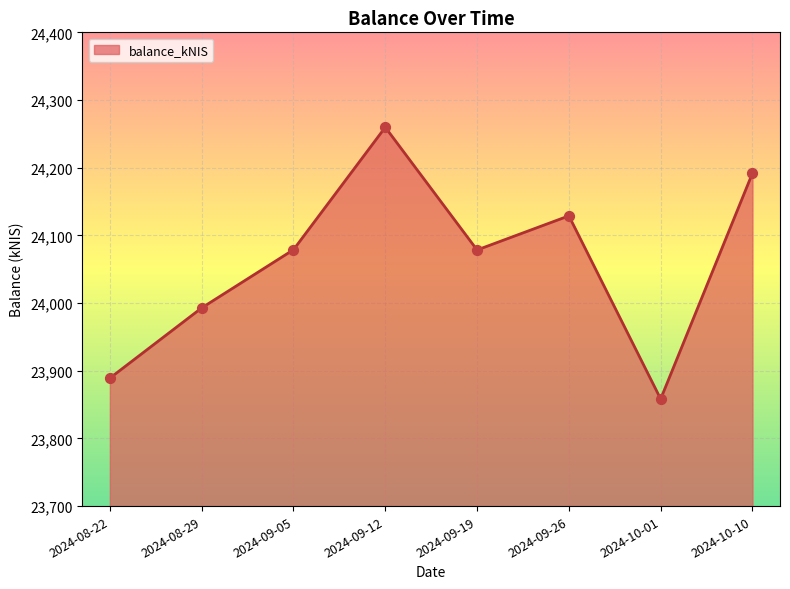

What is the change in value from 2024-08-29 to 2024-09-19?

+85.6